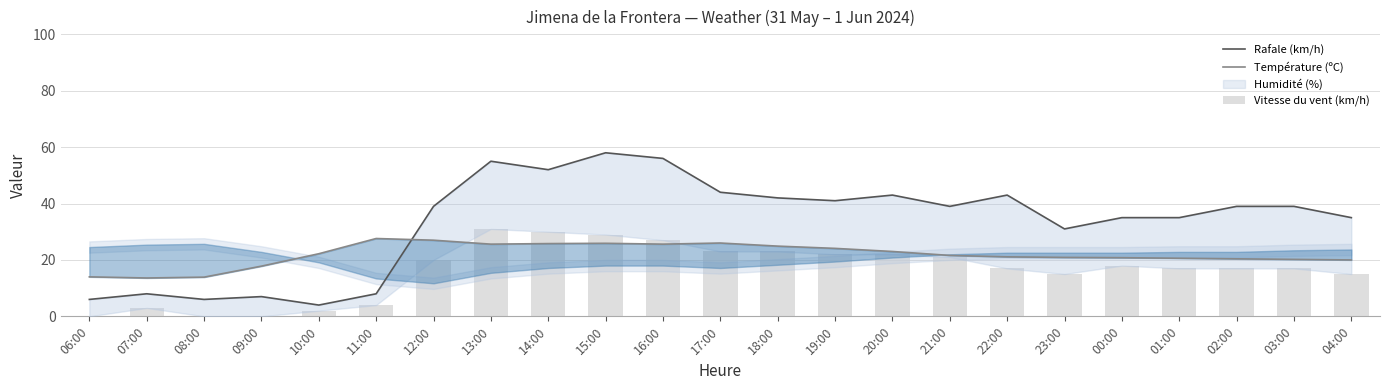

At which category is the sum across all series the highest?

15:00